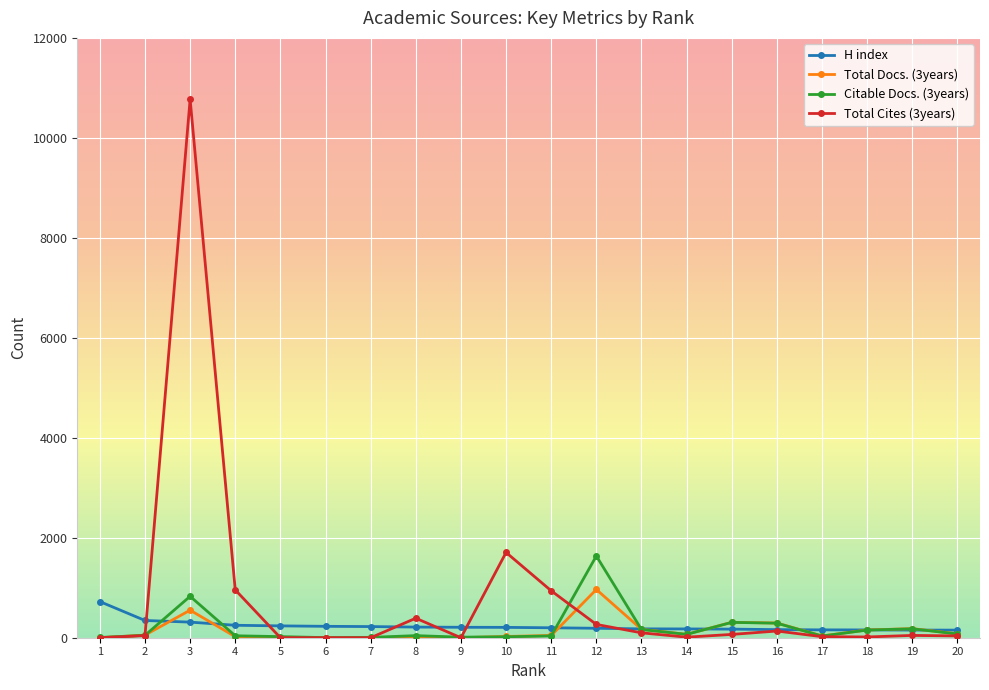

At which category is the sum across all series the highest?

3